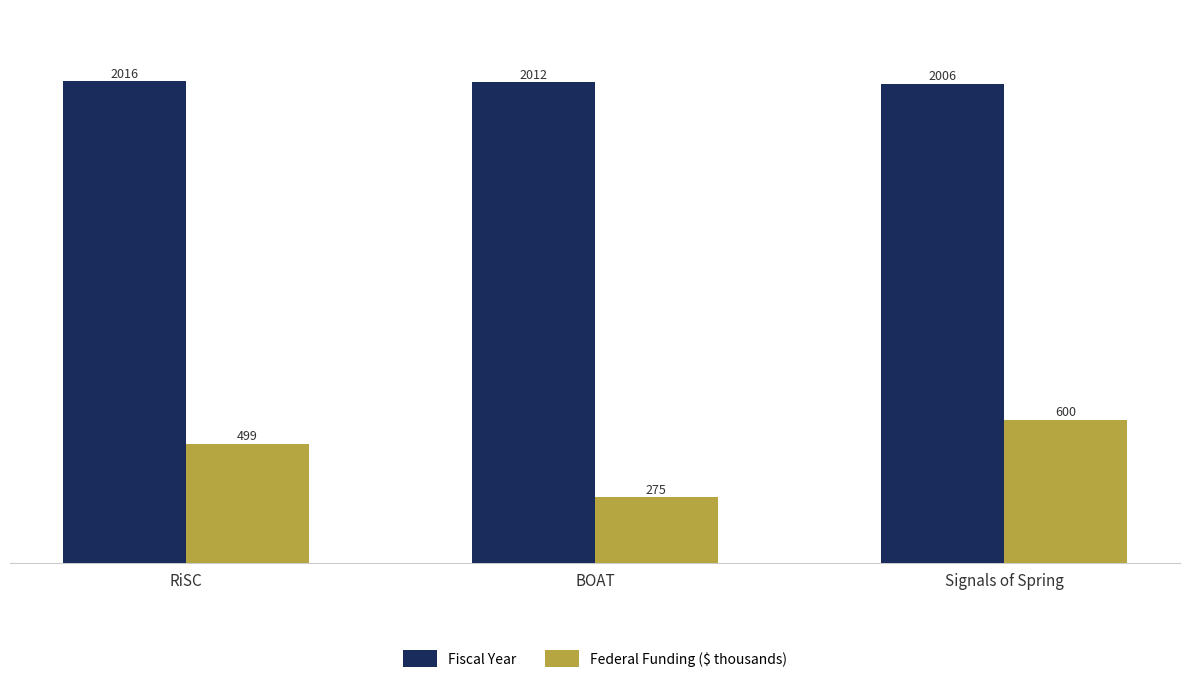

What is the label of the 3rd bar from the right?

RiSC